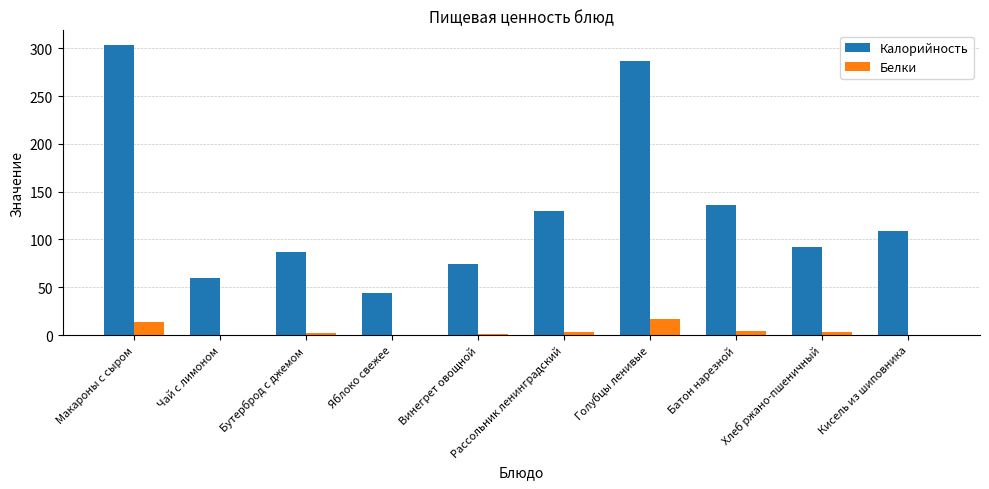

At which category is the sum across all series the highest?

Макароны с сыром